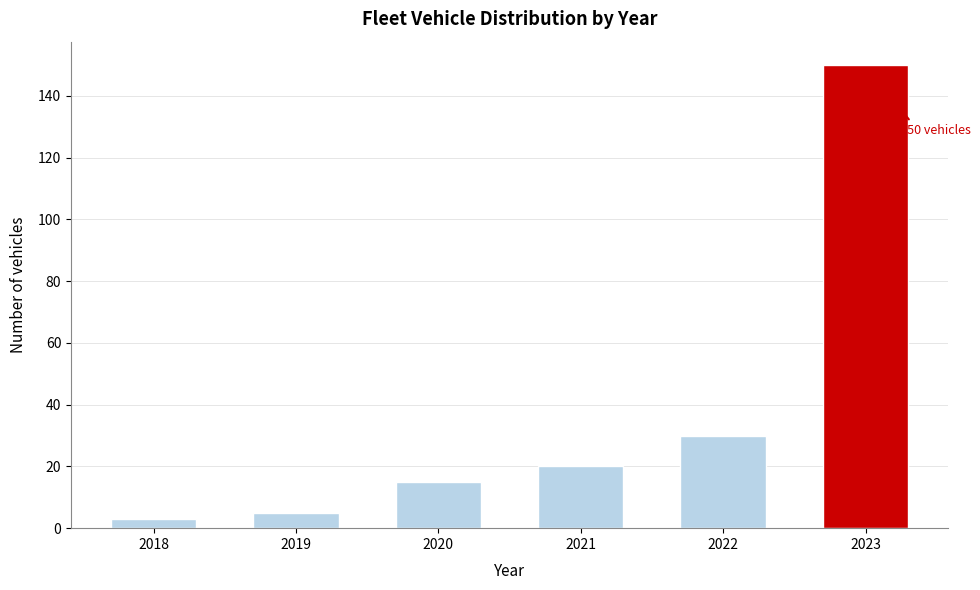

Reading right to left, what are all the values shown in this chart?

2023=150	2022=30	2021=20	2020=15	2019=5	2018=3